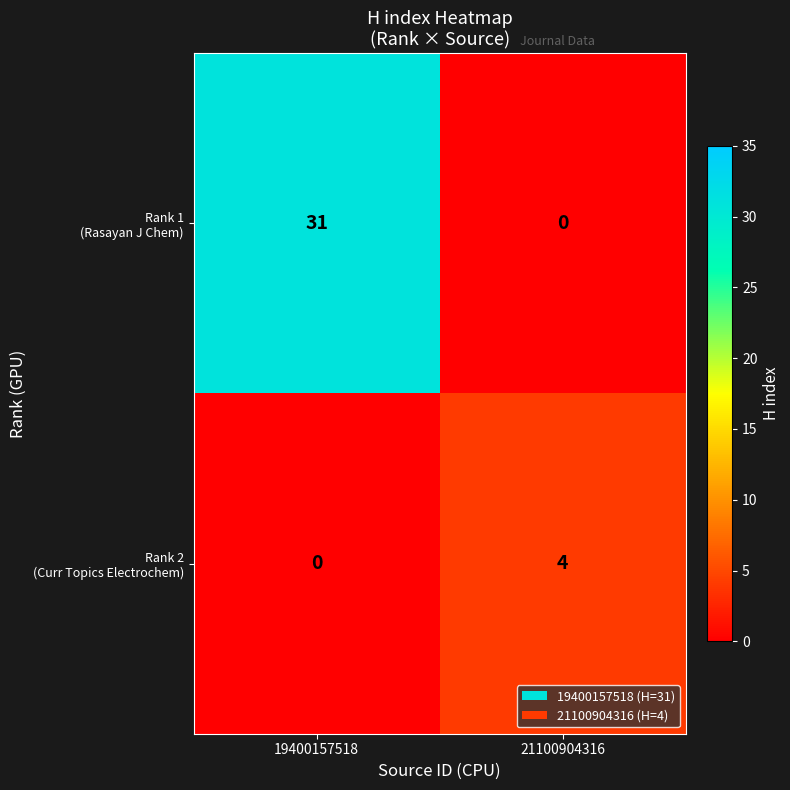

What is the total value across all series at 19400157518?

31